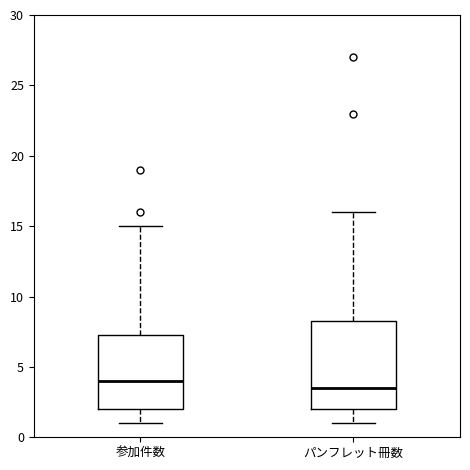

Which box has the highest median line?

参加件数